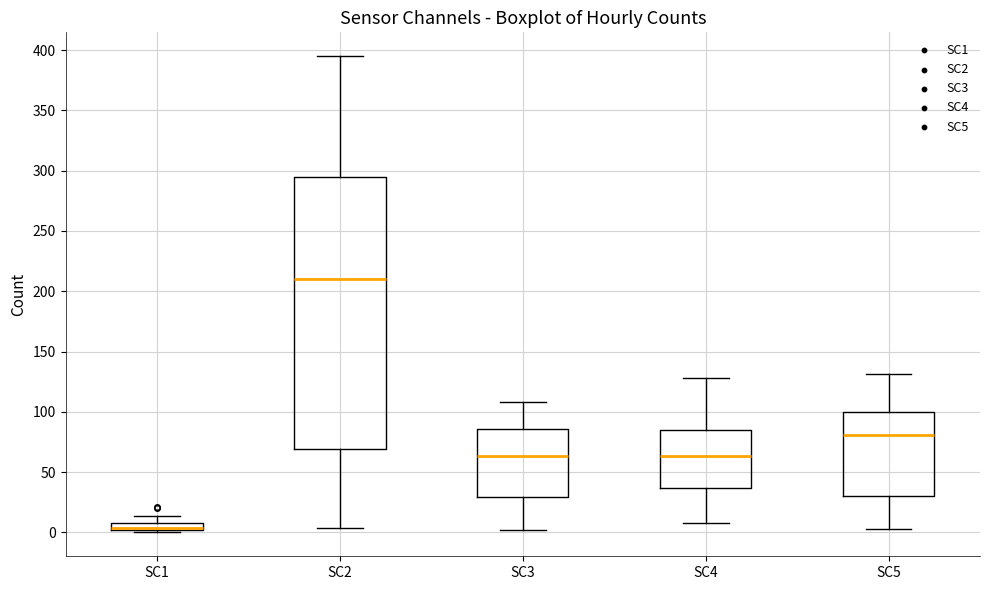

Which box is the tallest, from its lower edge to its upper edge?

SC2